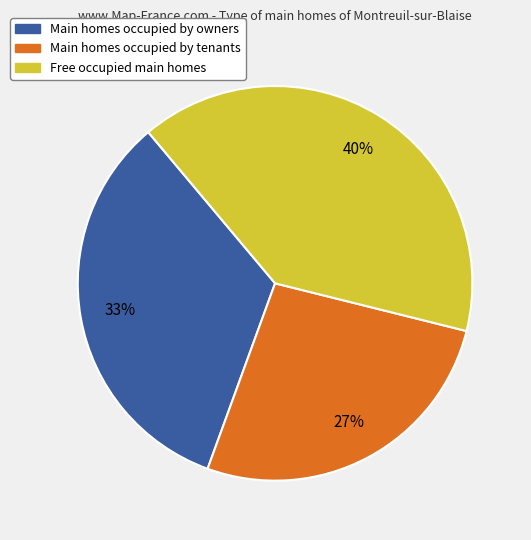

To the nearest percent, what percentage of the pie is Free occupied main homes?

40%